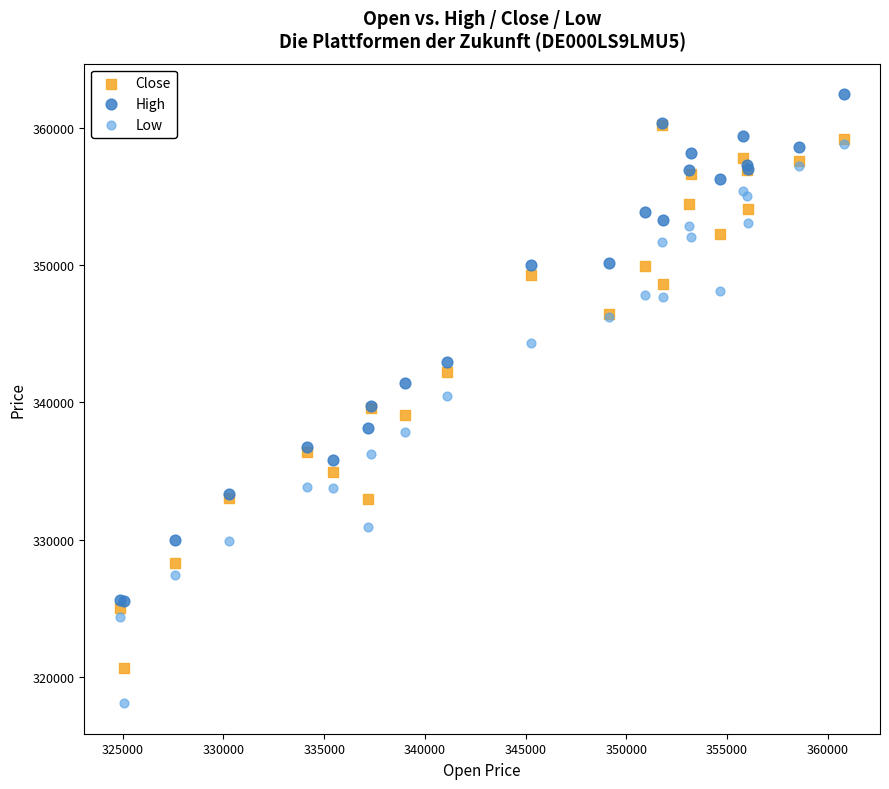

Which series reaches the maximum Y coordinate?

High